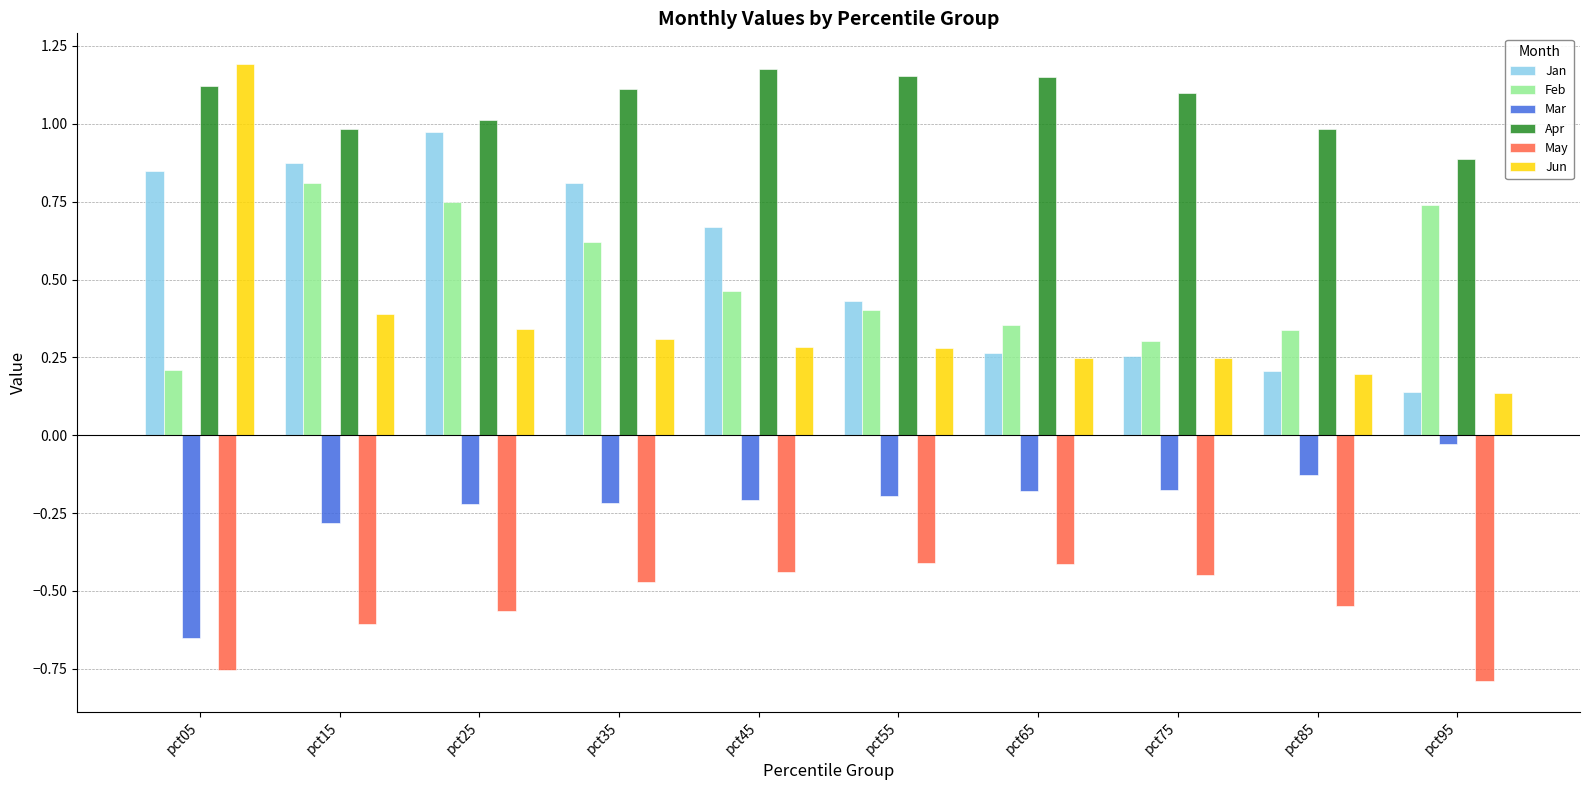

Where is Jun nearest to the value 0?

pct95